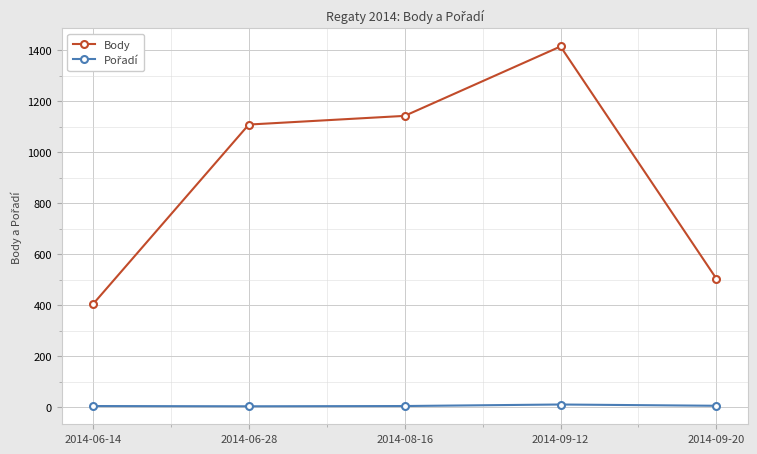

True or false: Body has more than 1 interior local peaks.

False